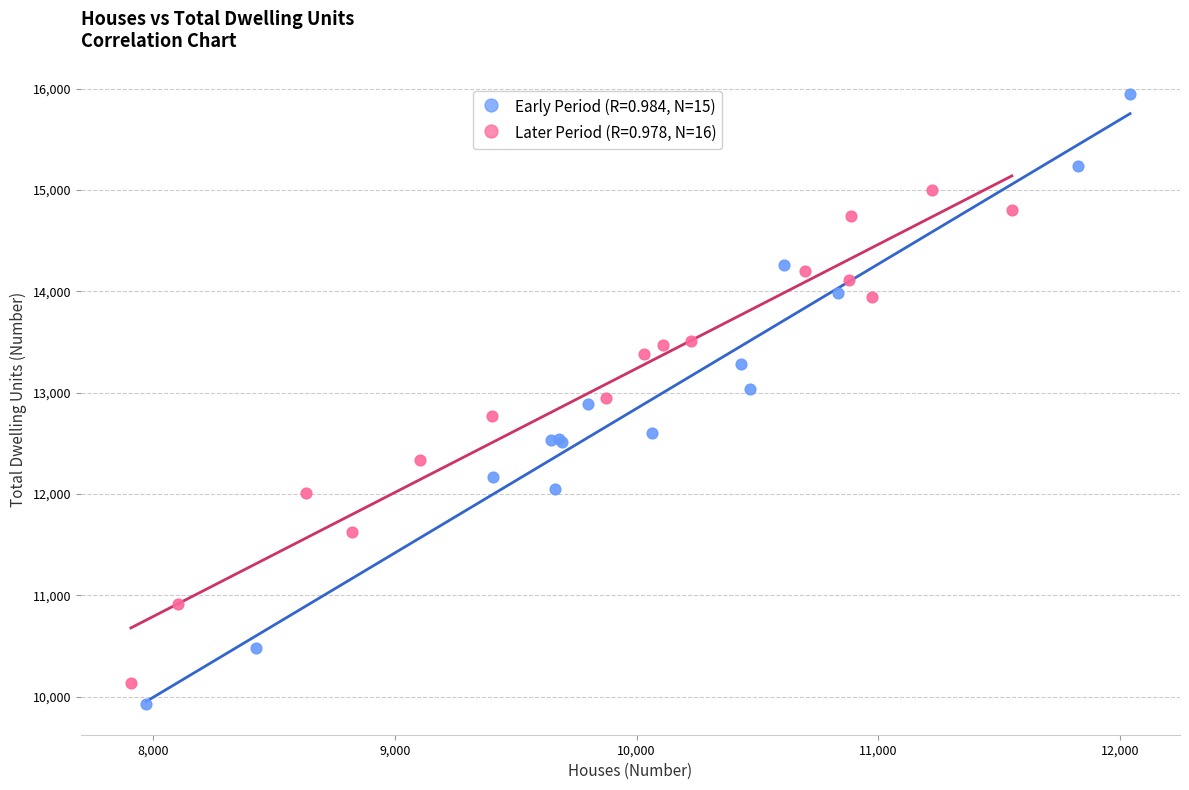

Which series reaches the maximum Y coordinate?

Early Period (R=0.984, N=15)